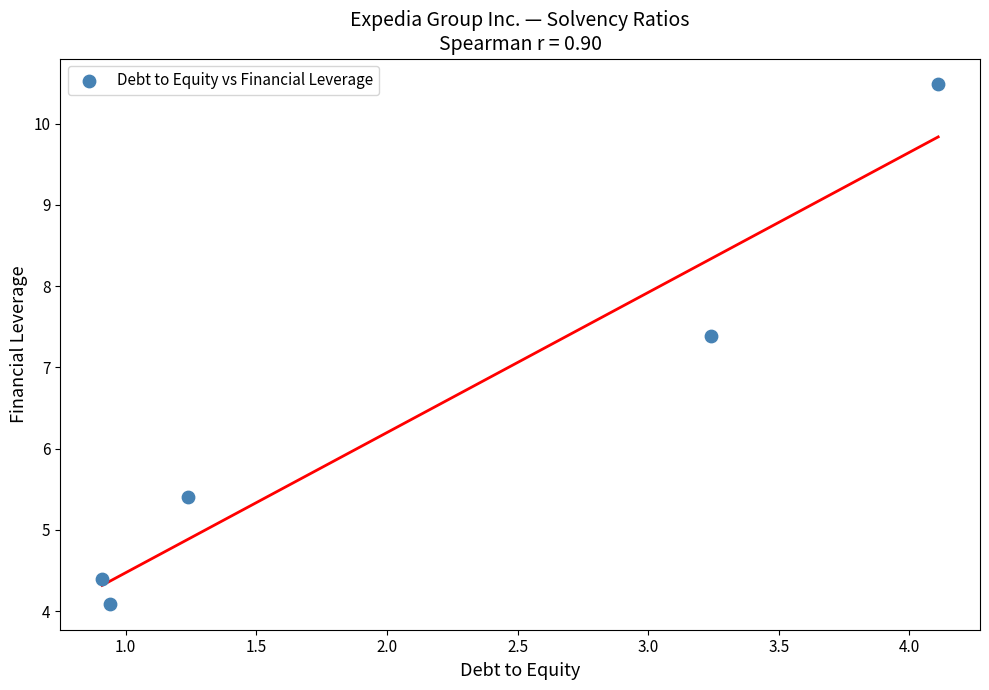

What Y value in the scatter plot is closest to 7?

7.4